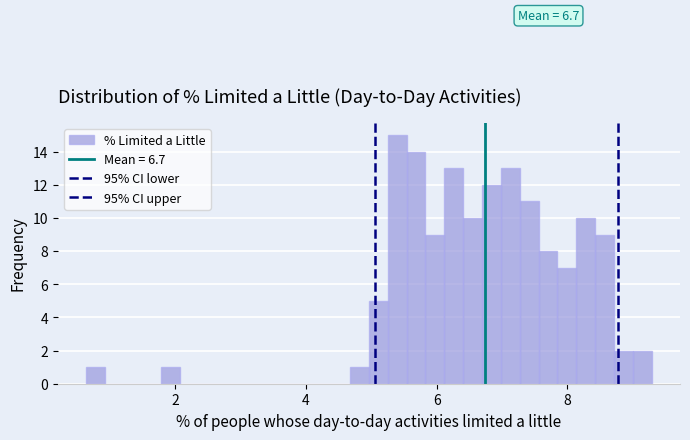

Read against the x-axis, roughly where is the centre of the tallest bar?

5.4